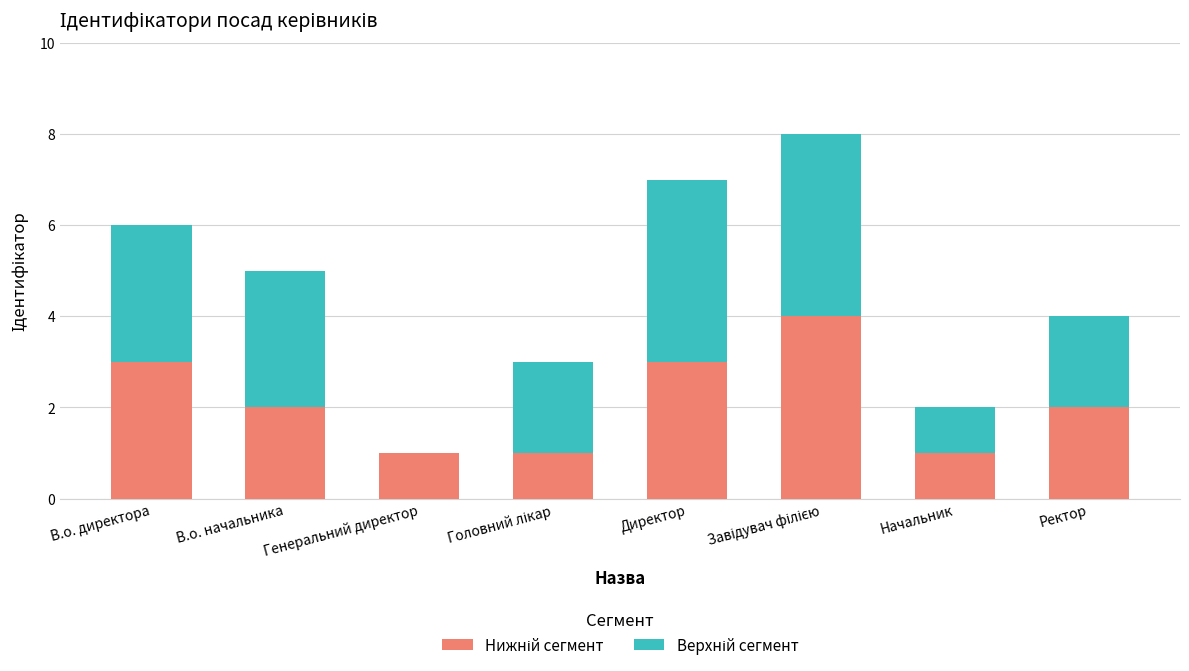

What is the total value across all series at Директор?

7